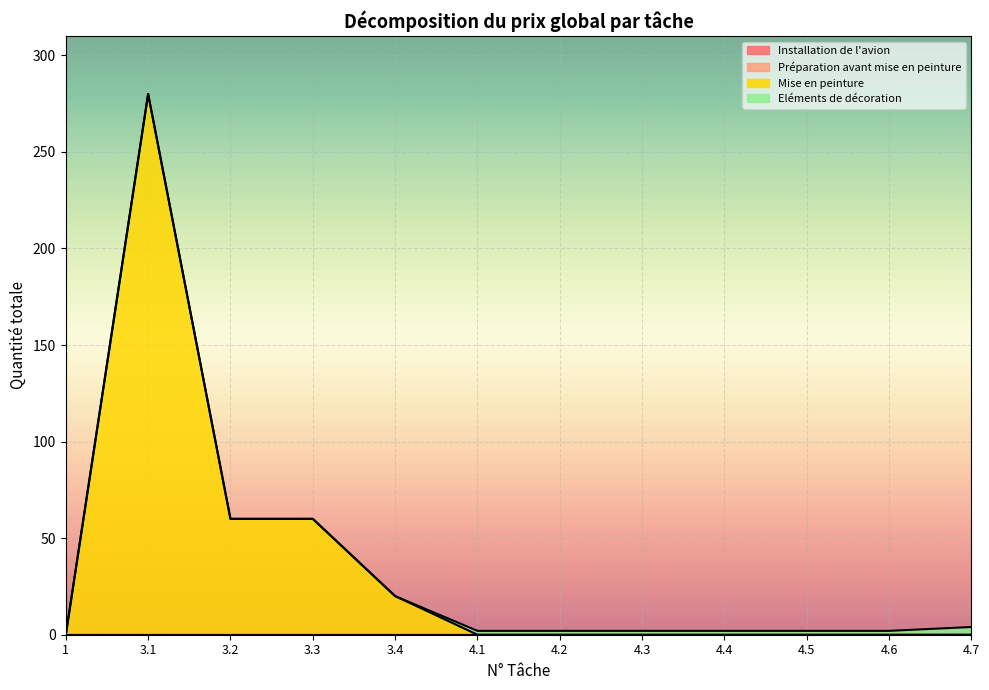

Reading left to right, extract all data points from this chart.

Installation de l'avion: 1=0	3.1=0	3.2=0	3.3=0	3.4=0	4.1=0	4.2=0	4.3=0	4.4=0	4.5=0	4.6=0	4.7=0
Préparation avant mise en peinture: 1=0	3.1=0	3.2=0	3.3=0	3.4=0	4.1=0	4.2=0	4.3=0	4.4=0	4.5=0	4.6=0	4.7=0
Mise en peinture: 1=0	3.1=280	3.2=60	3.3=60	3.4=20	4.1=0	4.2=0	4.3=0	4.4=0	4.5=0	4.6=0	4.7=0
Eléments de décoration: 1=0	3.1=0	3.2=0	3.3=0	3.4=0	4.1=2	4.2=2	4.3=2	4.4=2	4.5=2	4.6=2	4.7=4